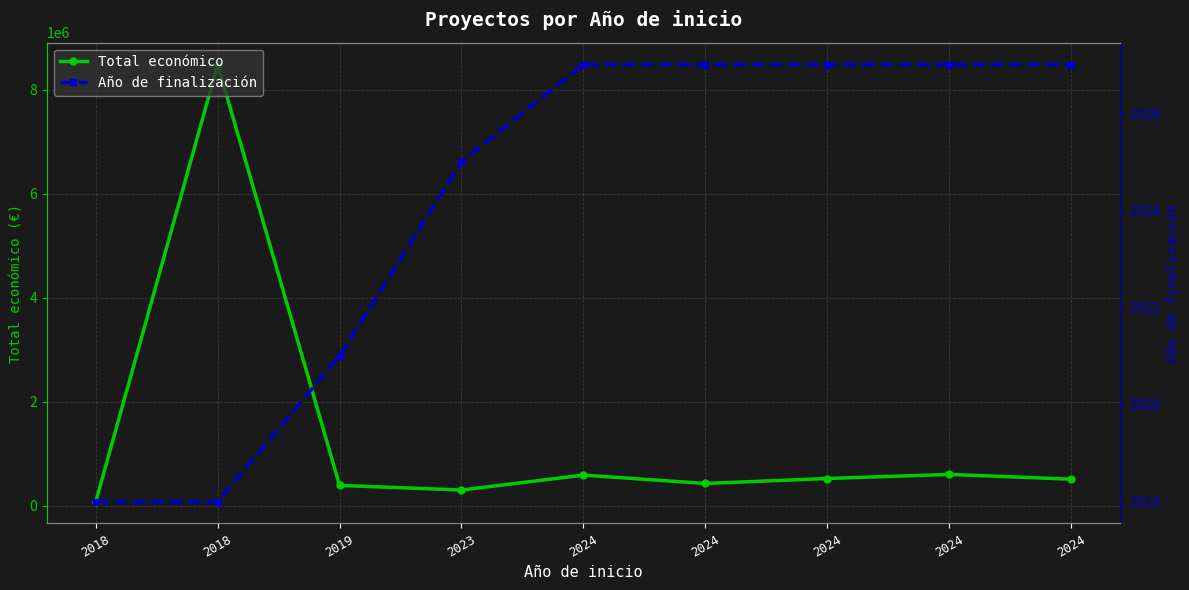

True or false: Año de finalización has more than 1 points higher than both neighbors.

False